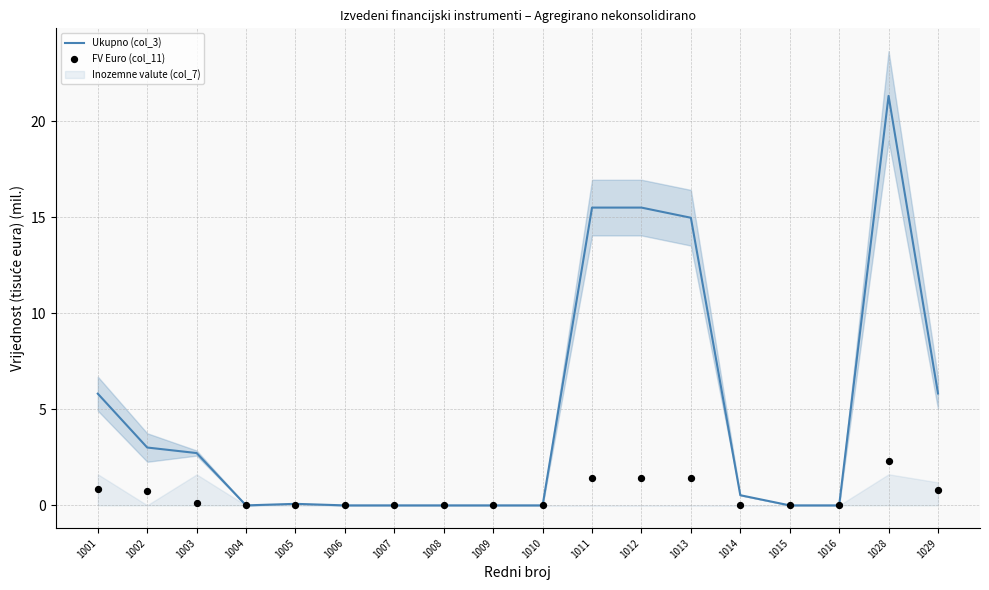

Which series reaches the maximum Y coordinate?

Ukupno (col_3)